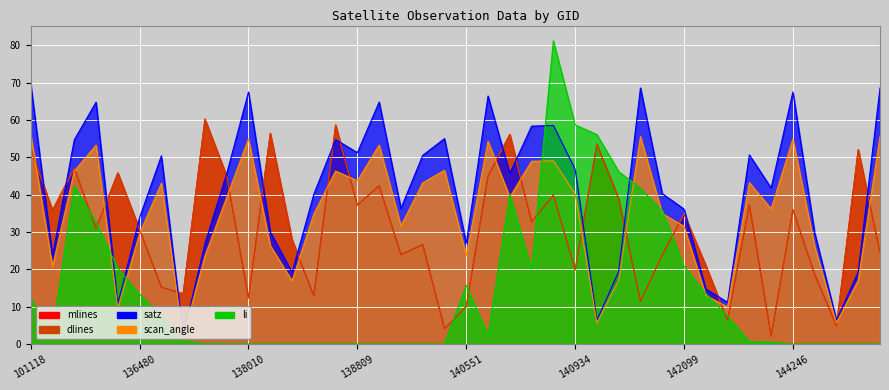

At which label does mlines reach its peak?

137442